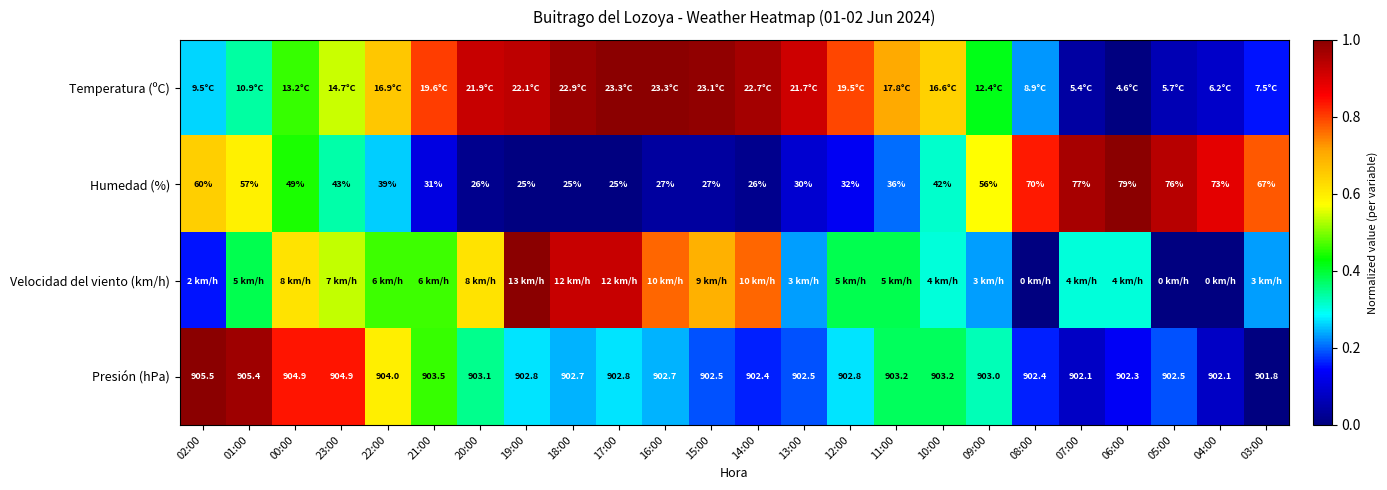

How many data points in Humedad (%) are less than 42?

12